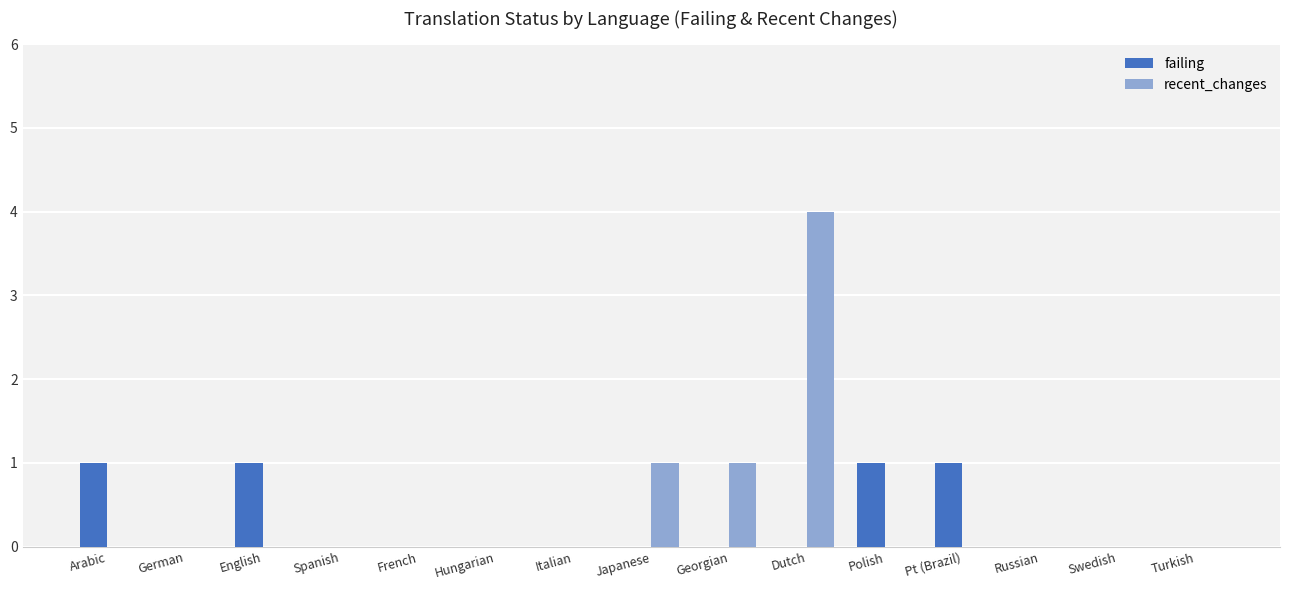

Reading right to left, extract all data points from this chart.

failing: 0	0	0	1	1	0	0	0	0	0	0	0	1	0	1
recent_changes: 0	0	0	0	0	4	1	1	0	0	0	0	0	0	0